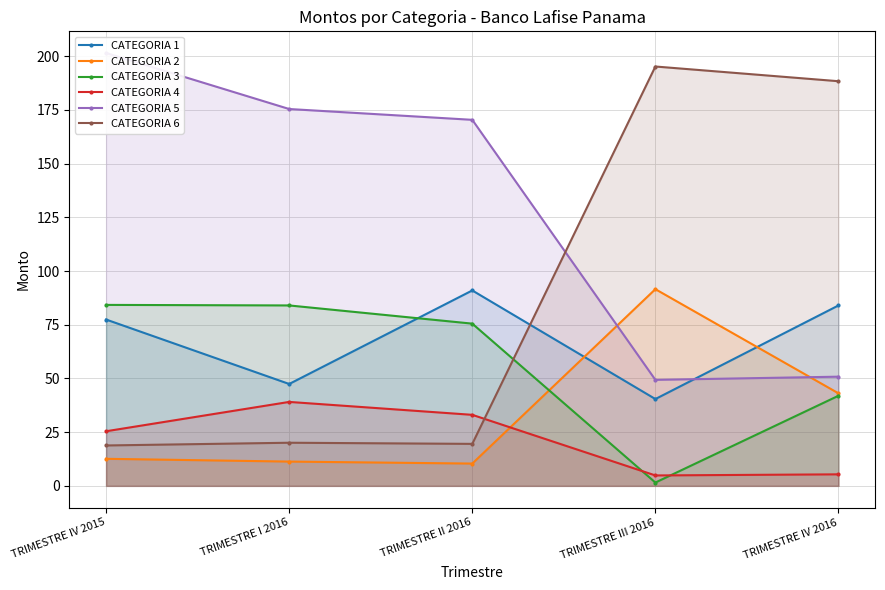

Rank the series at TRIMESTRE III 2016 from highest to lowest value.

CATEGORIA 6, CATEGORIA 2, CATEGORIA 5, CATEGORIA 1, CATEGORIA 4, CATEGORIA 3